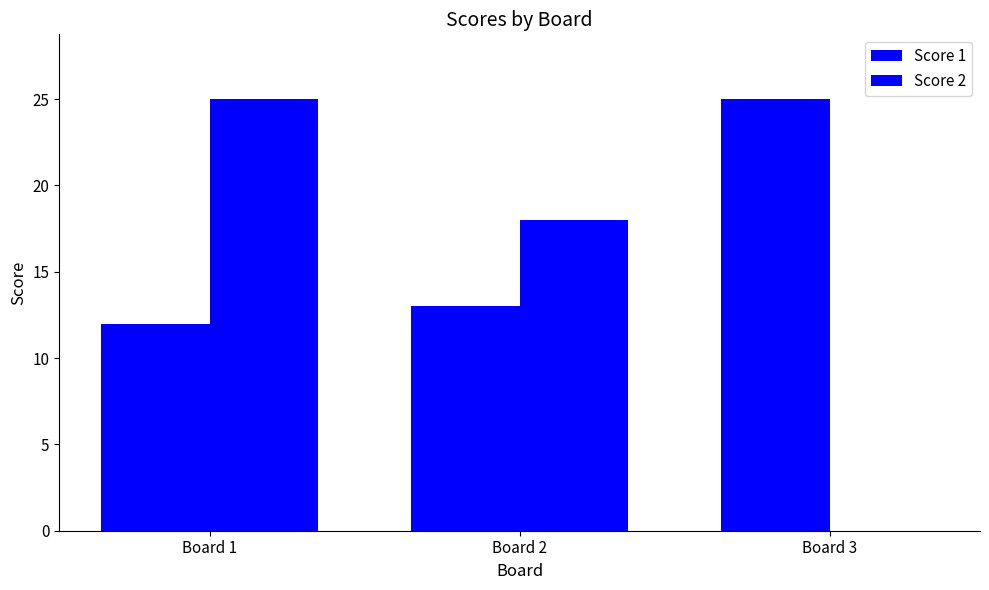

How many categories are shown in the chart?

3